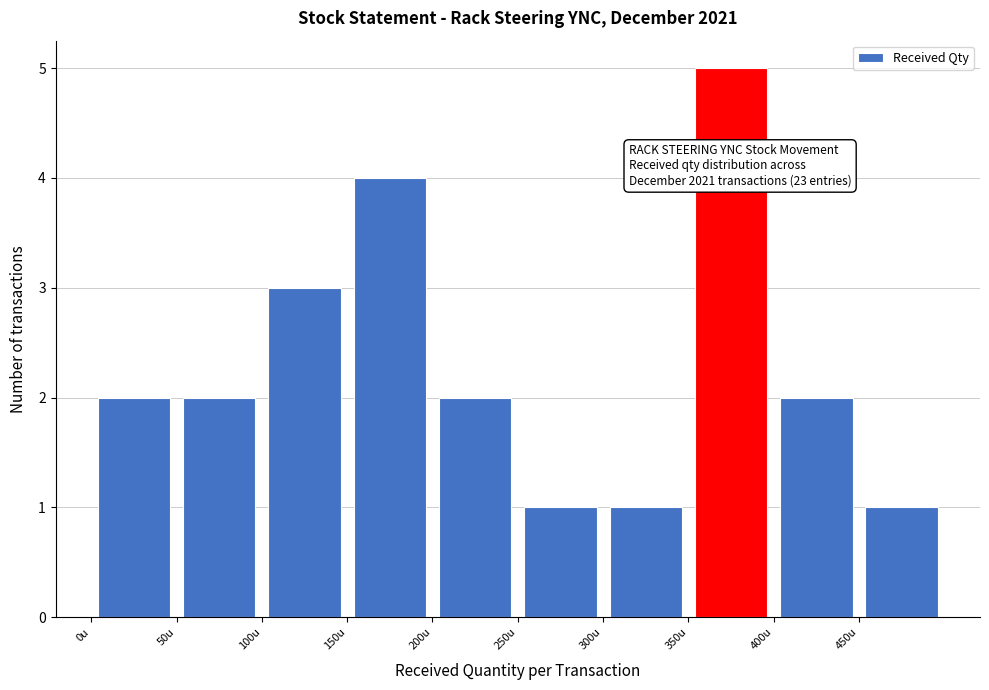

Over which range of the x-axis is the bar tallest?

350 to 400